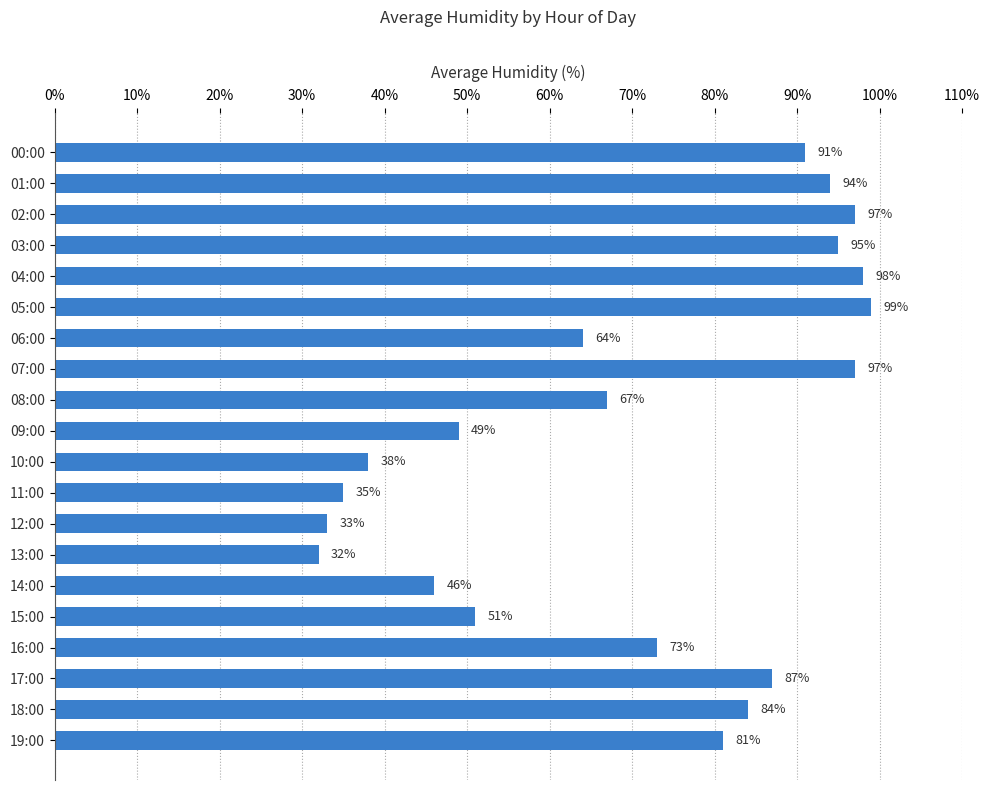

What is the label of the 10th bar from the bottom?

10:00